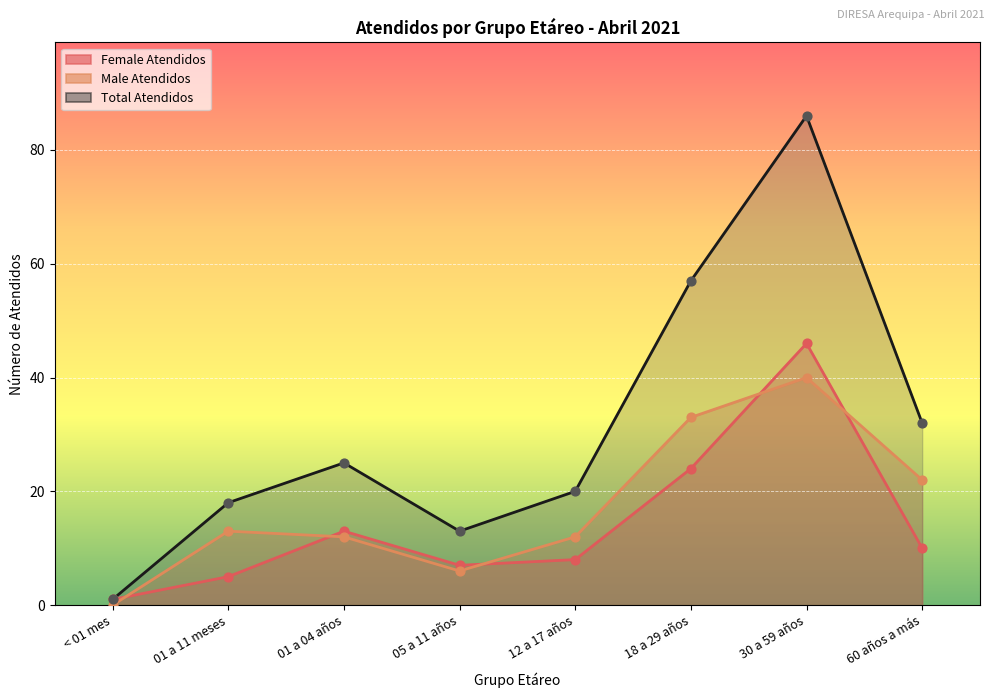

At how many categories does at least one series exceed 12?

7